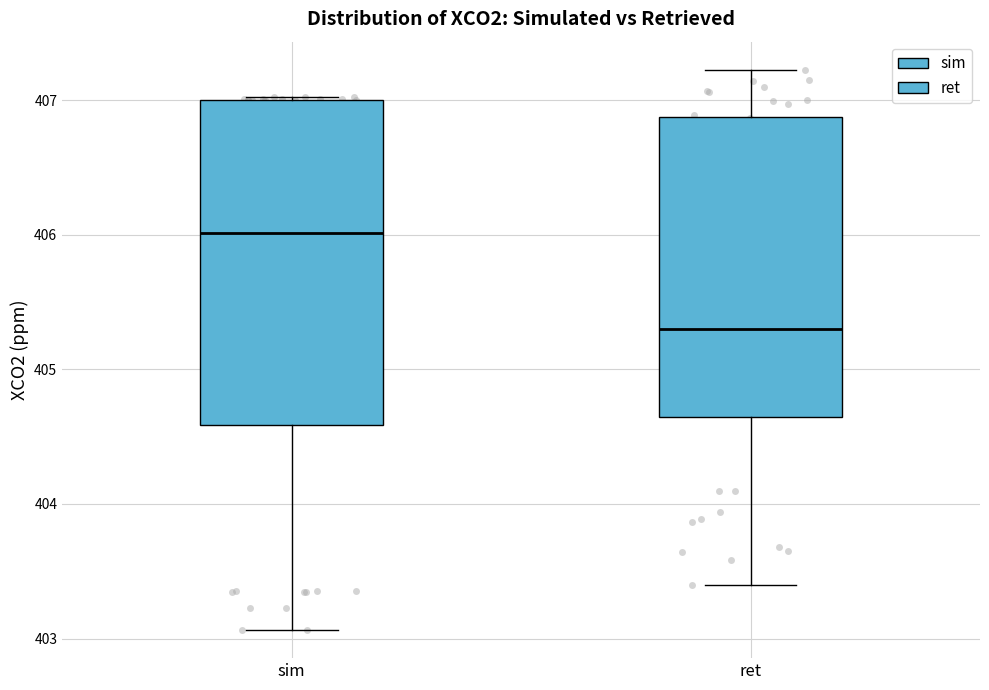

Reading left to right, transcribe this box plot: for each box, give where its median line is, the range the box spans, and where its two whiskers end, as read against the y-axis. The values are not printed on the chart, so give them approximately, as read against the axis.

sim: median 406.0, box 404.6 to 407.0, whiskers 403.1 to 407.0
ret: median 405.3, box 404.6 to 406.9, whiskers 403.4 to 407.2